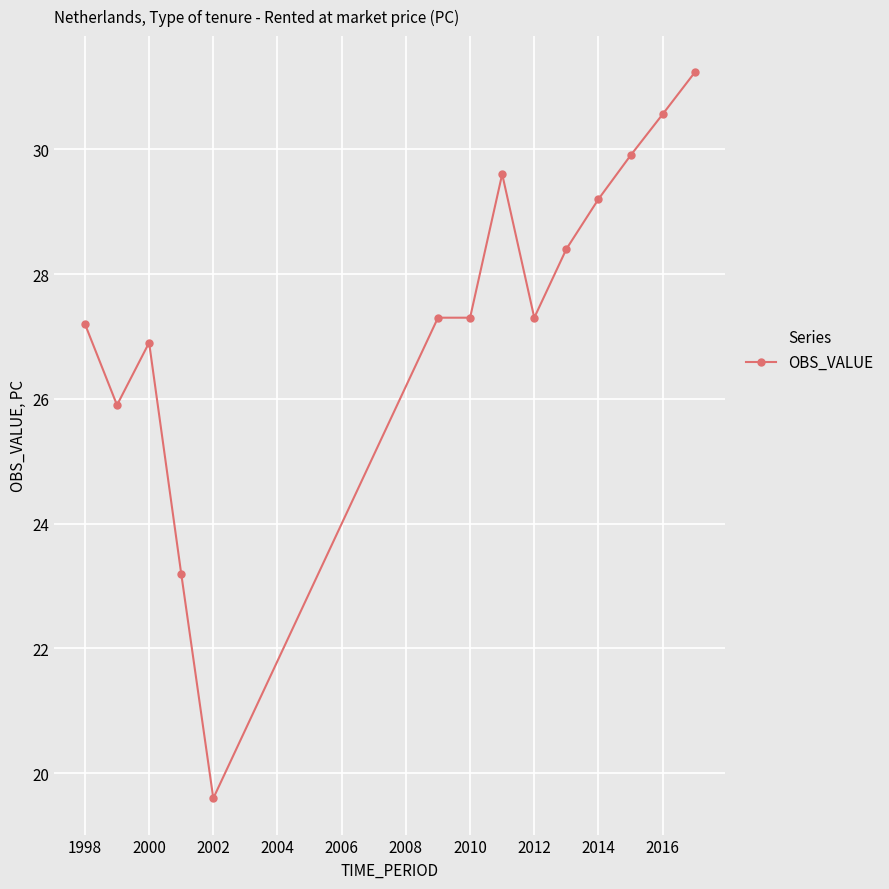

What is the value of the 7th point from the left?

27.3